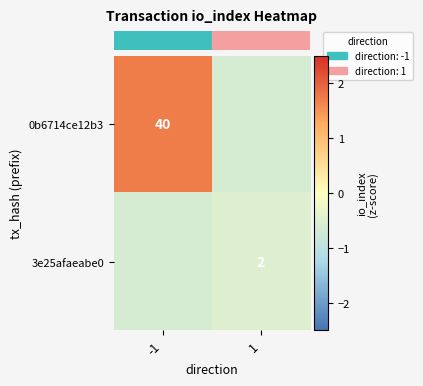

Between 1 and -1, which is larger?

-1